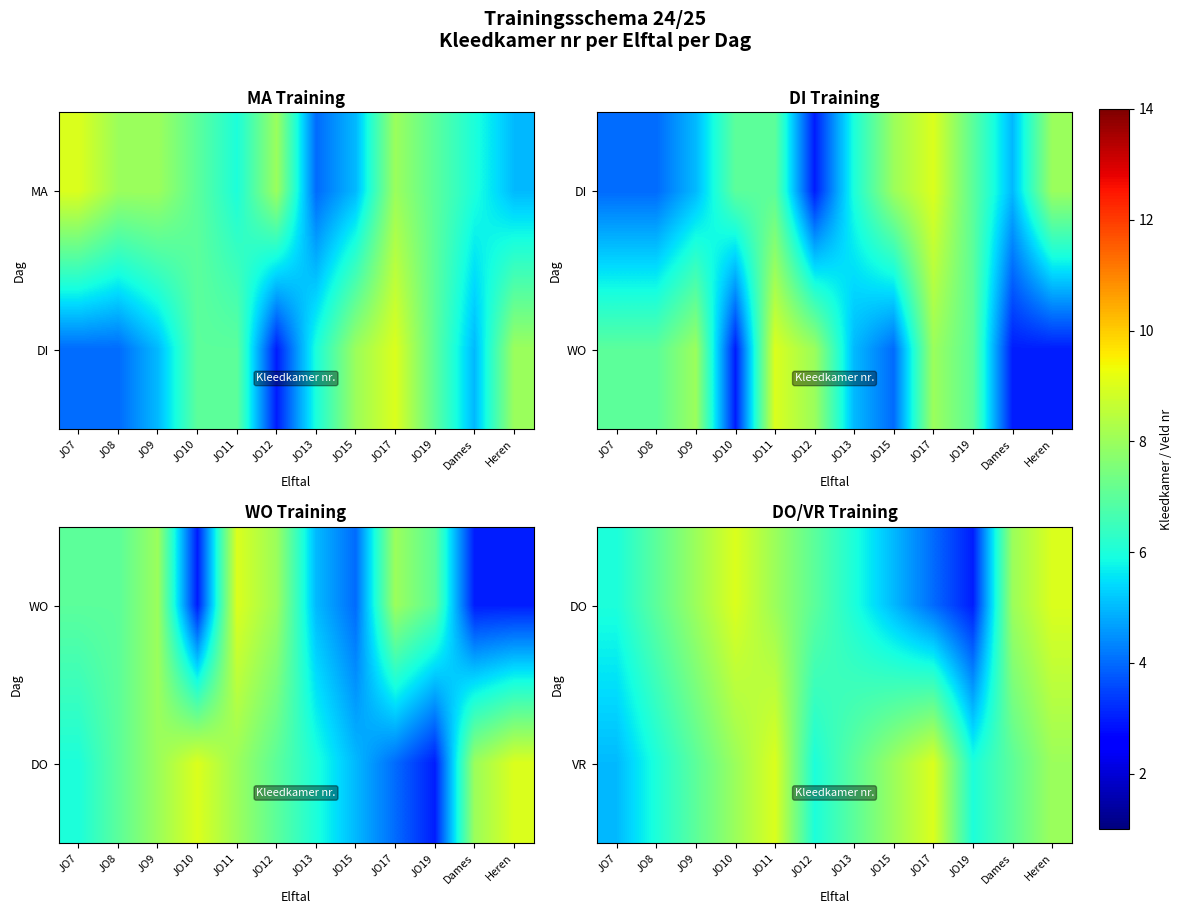

Count the number of categories in the chart.

12